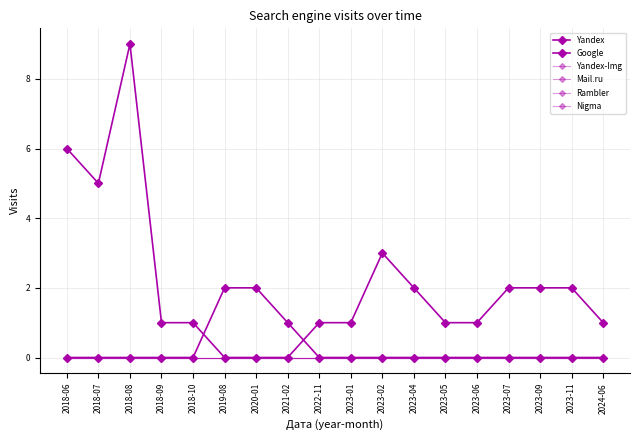

True or false: Mail.ru has more than 1 points higher than both neighbors.

False